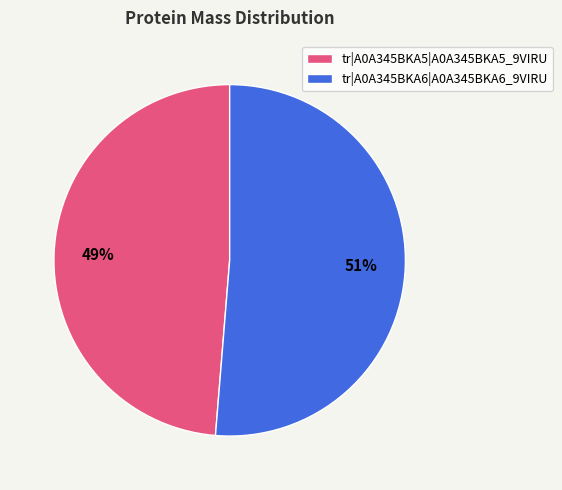

Which slice is the smallest?

tr|A0A345BKA5|A0A345BKA5_9VIRU